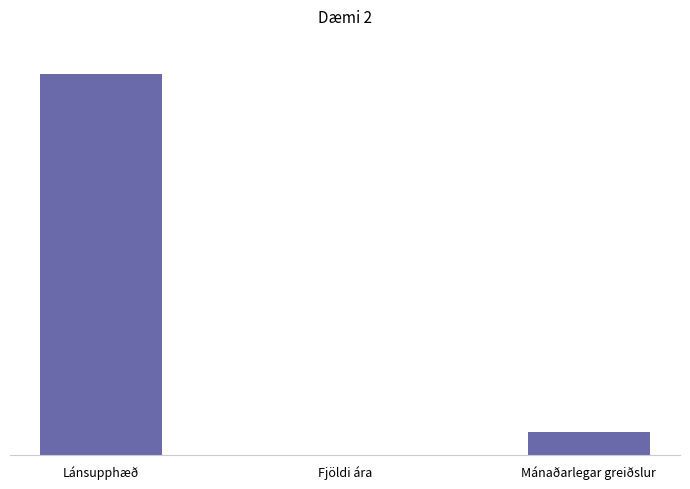

Reading right to left, list all the values displayed in this chart.

6000	4	100000